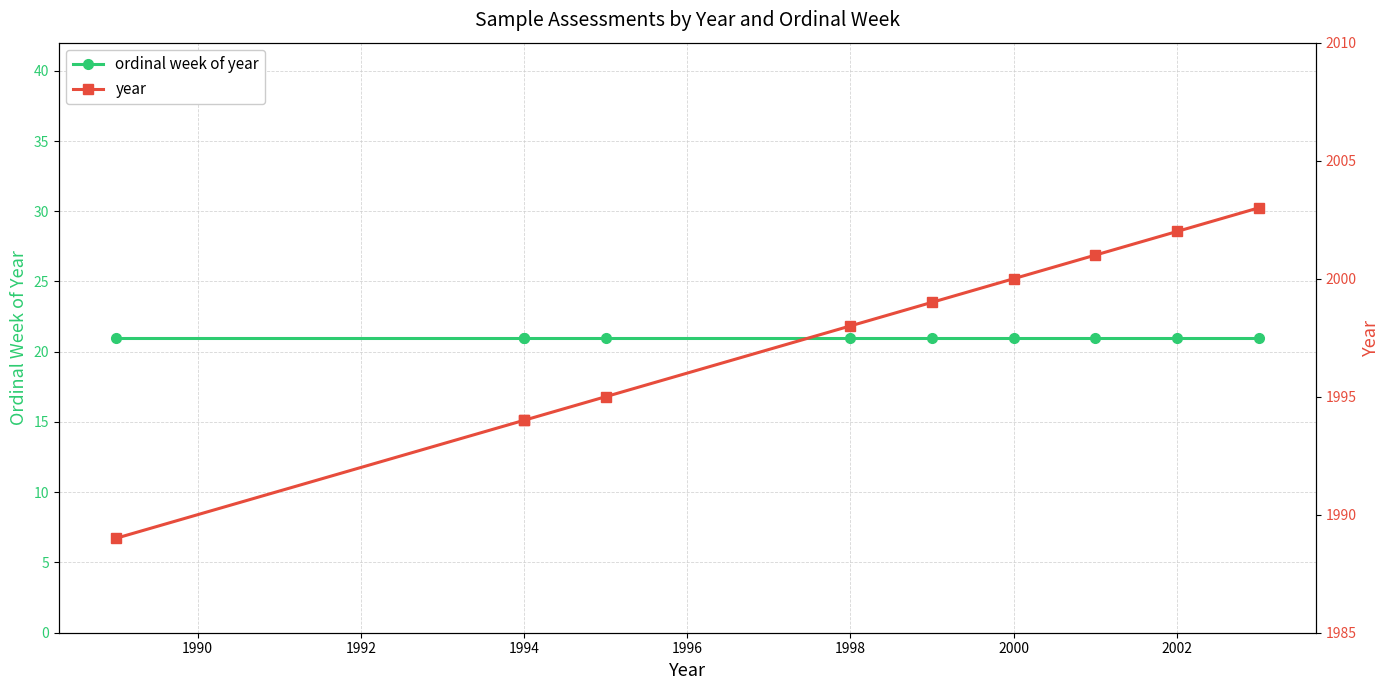

Is this an area chart (filled region under the line)?

No